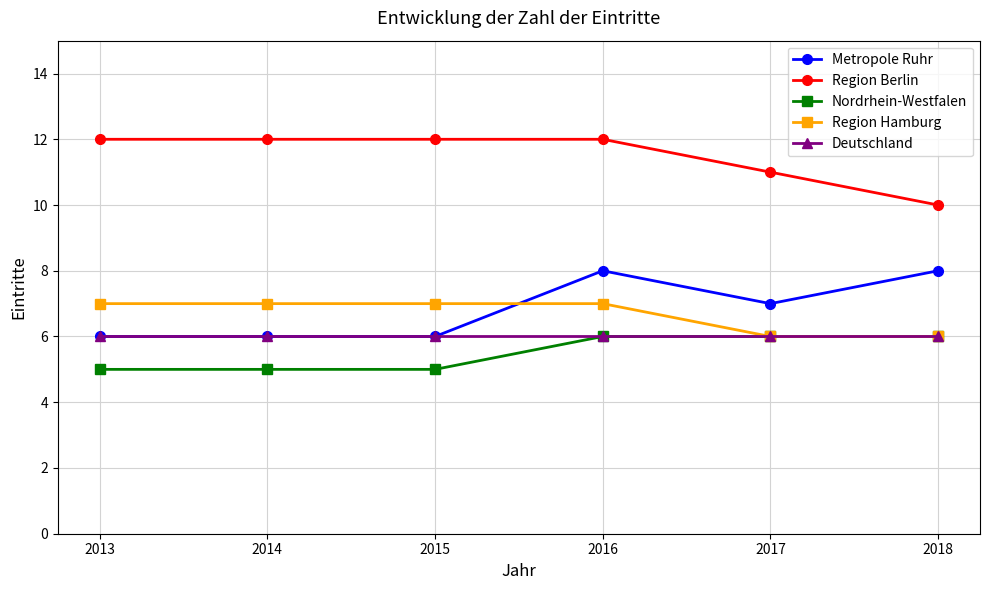

What is the sum of the Metropole Ruhr values at 2016 and 2018?

16